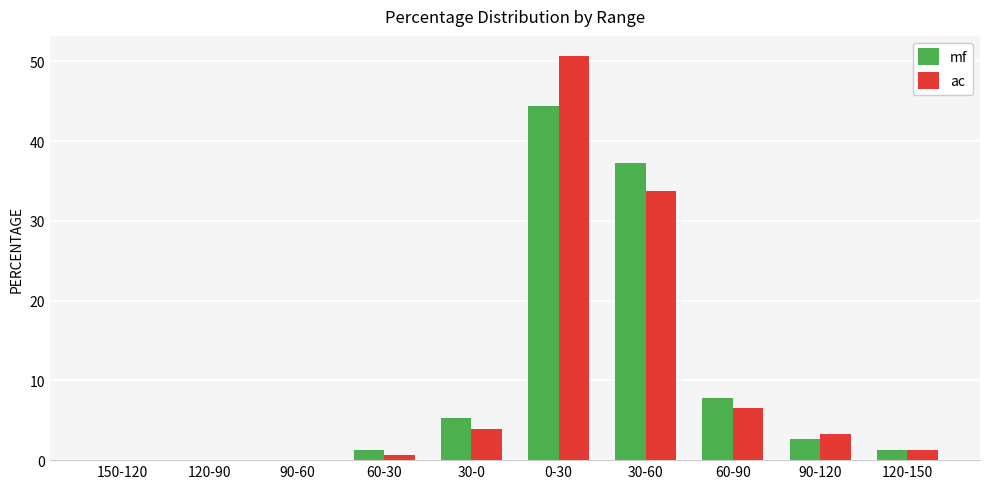

True or false: ac has a value of 3.9 at 30-0.

True